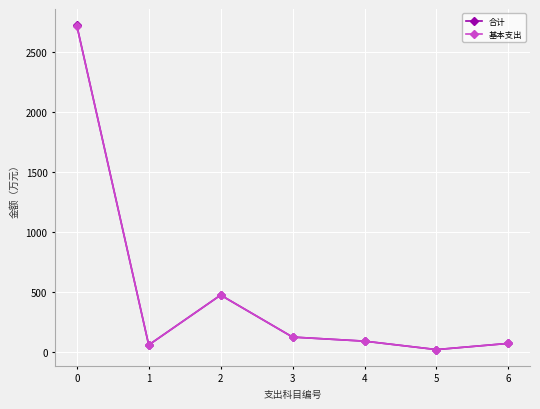

What is the difference between the maximum and minimum values in the 基本支出 series?

2699.9